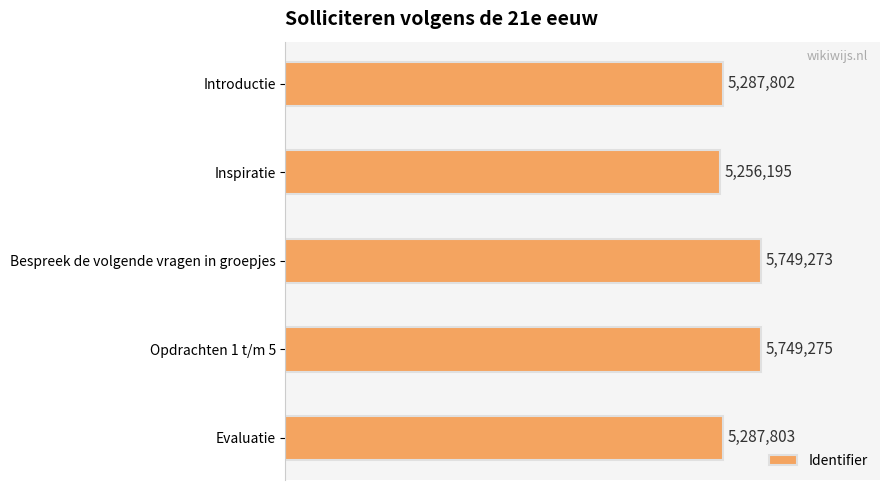

Are the bars horizontal?

Yes